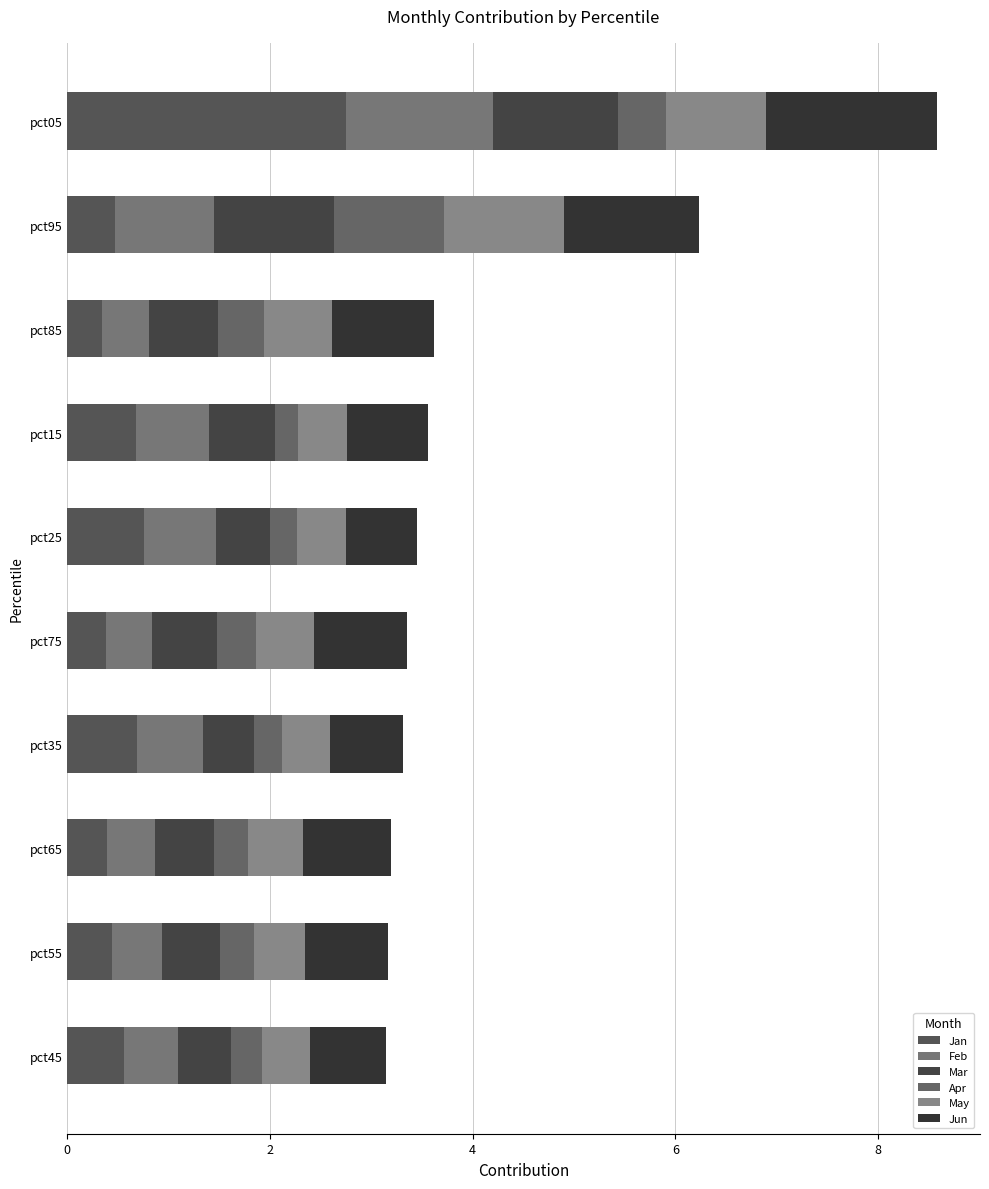

How many data points does each series have?

10